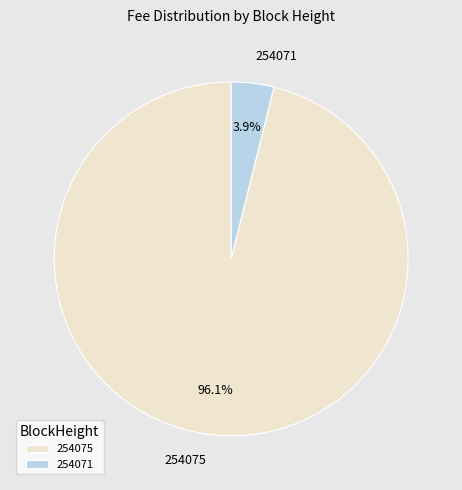

How many slices are in this pie chart?

2